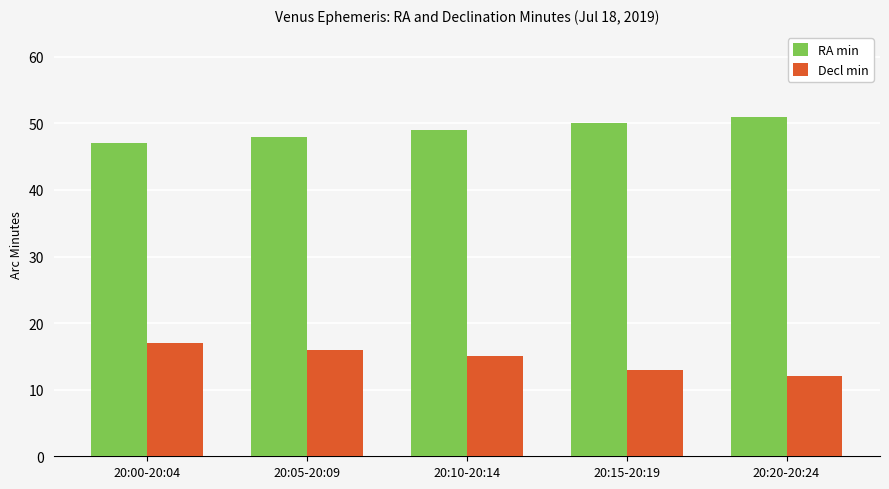

What is the label of the 3rd bar from the left?

20:10-20:14